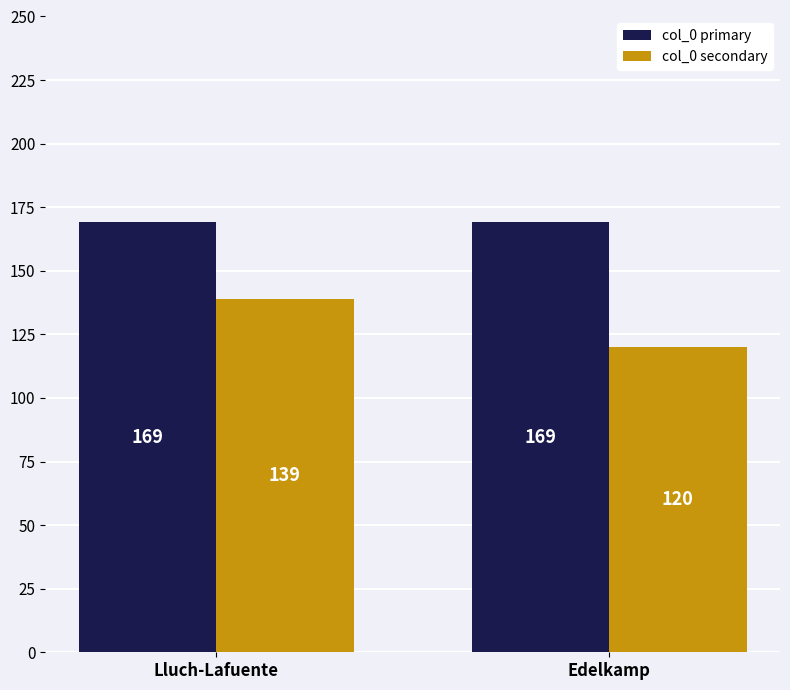

What is the minimum value for col_0 secondary?

120